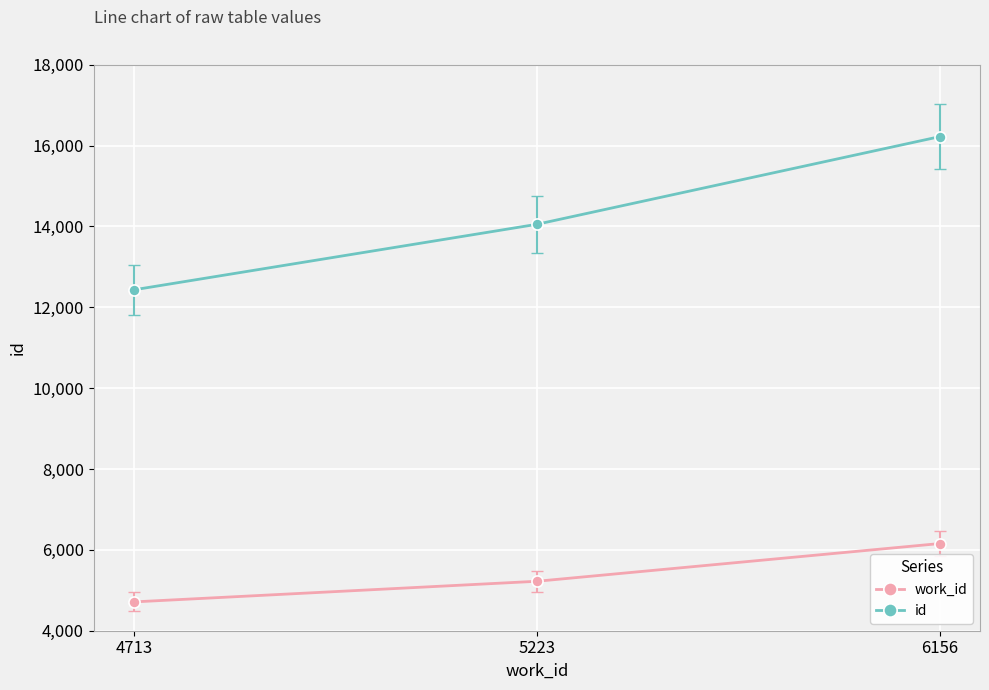

At which category is the sum across all series the highest?

6156